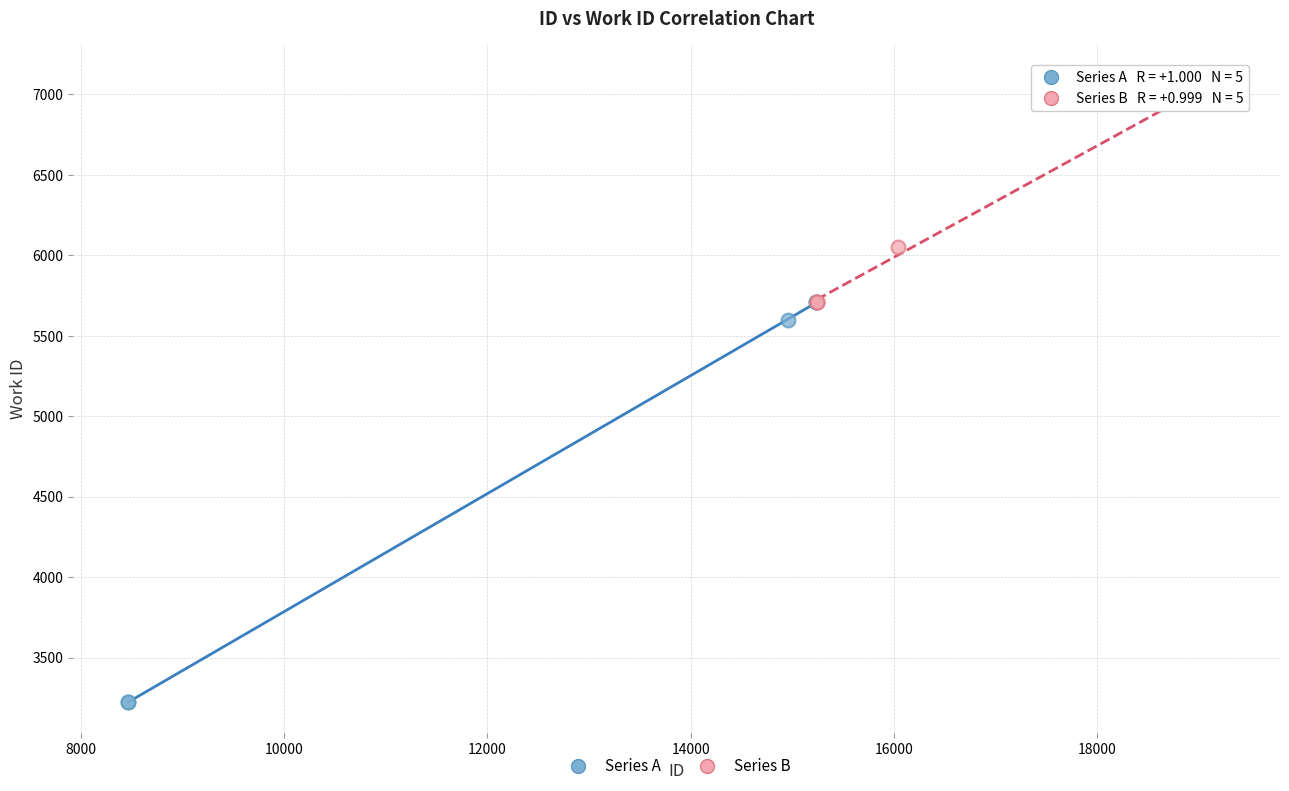

What are all the series names shown in the legend?

Series A, Series B